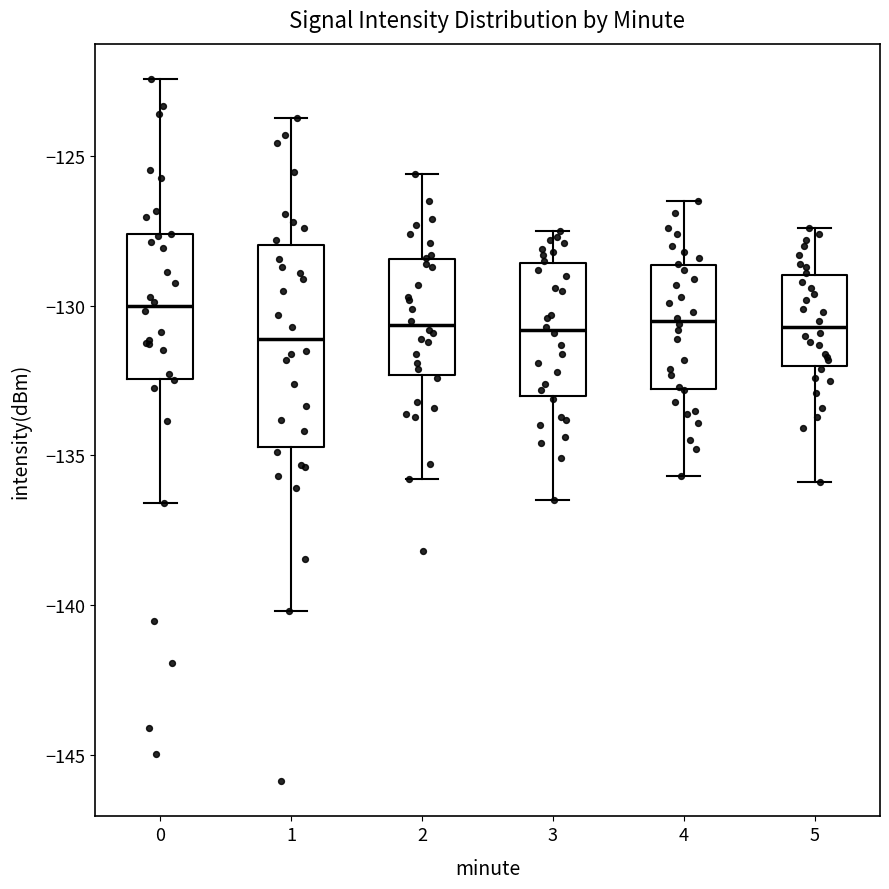

Which box is the tallest, from its lower edge to its upper edge?

1